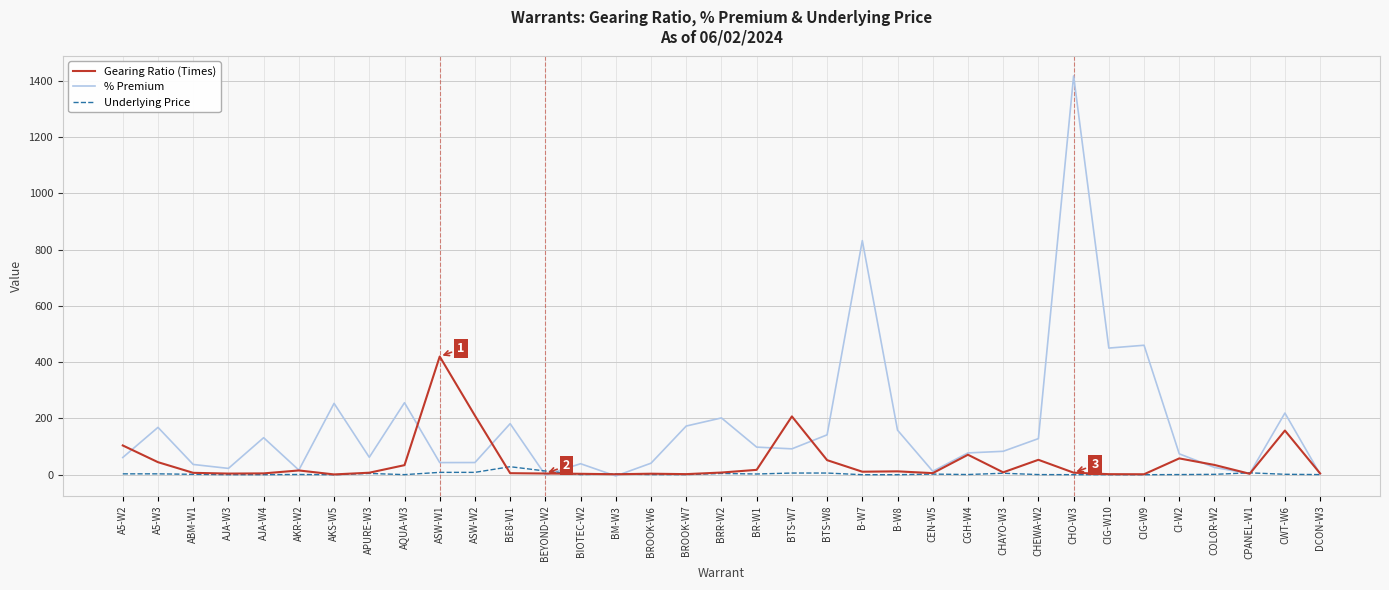

What is the difference between the second highest and second lowest values in the Underlying Price series?

13.1